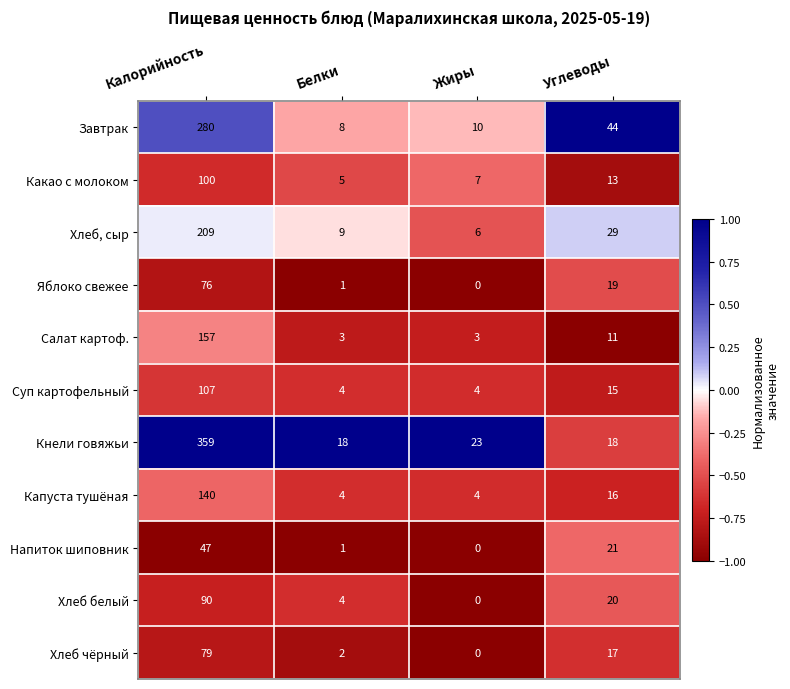

Read the Хлеб, сыр value at Белки.

9